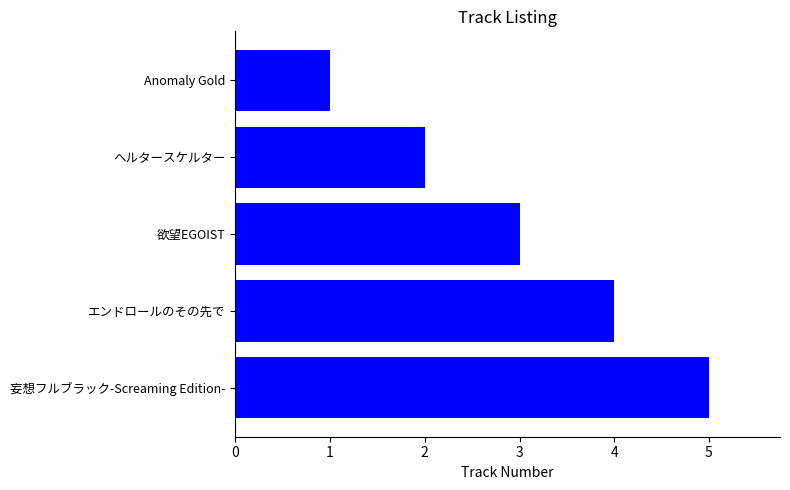

Rank the categories by value from lowest to highest.

Anomaly Gold, ヘルタースケルター, 欲望EGOIST, エンドロールのその先で, 妄想フルブラック-Screaming Edition-